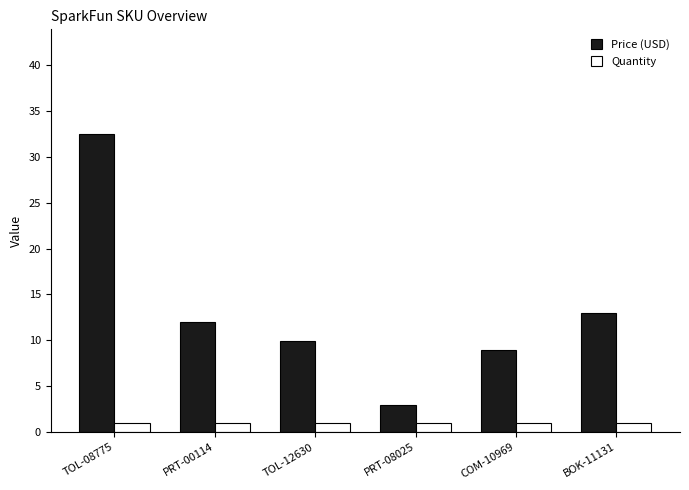

At BOK-11131, list the series in order from largest to smallest.

Price (USD), Quantity